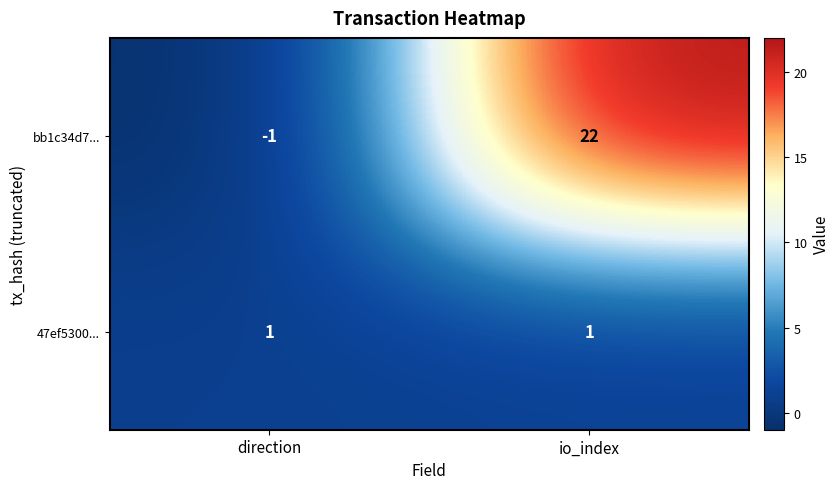

Which series has the largest range (max minus min)?

bb1c34d7...